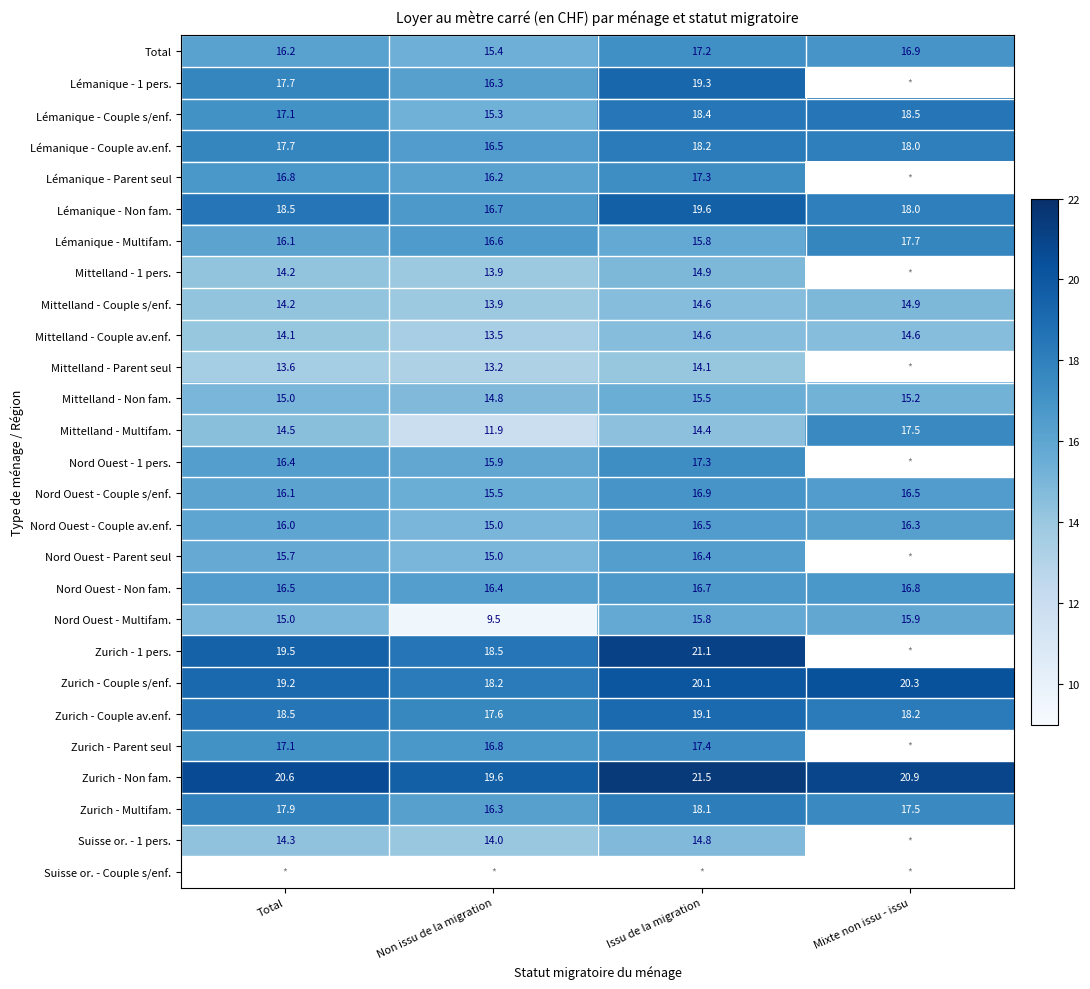

Which category has the lowest value in the Mittelland - Couple av.enf. series?

Non issu de la migration